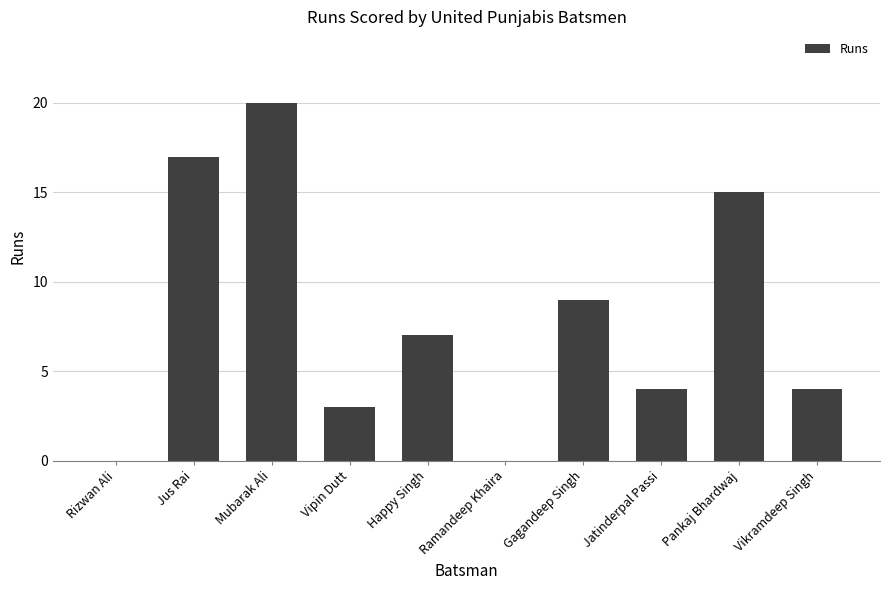

Count the number of categories in the chart.

10